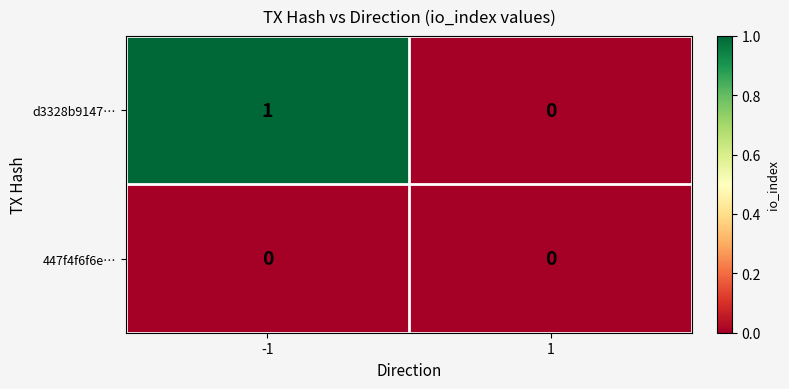

Reading left to right, extract all data points from this chart.

d3328b9147…: -1=1	1=0
447f4f6f6e…: -1=0	1=0